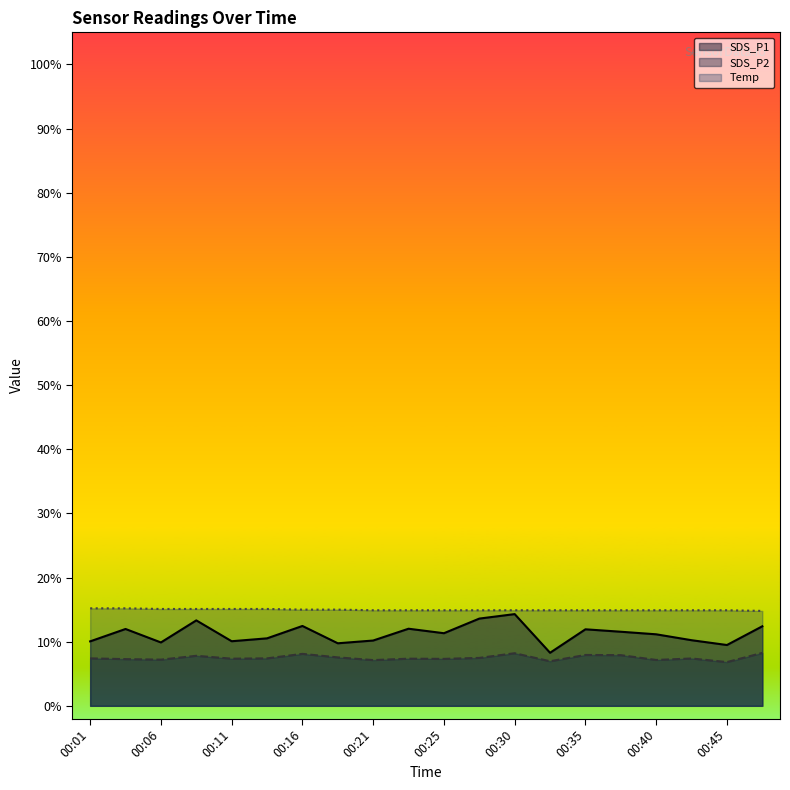

True or false: Temp and SDS_P1 cross at least once.

False